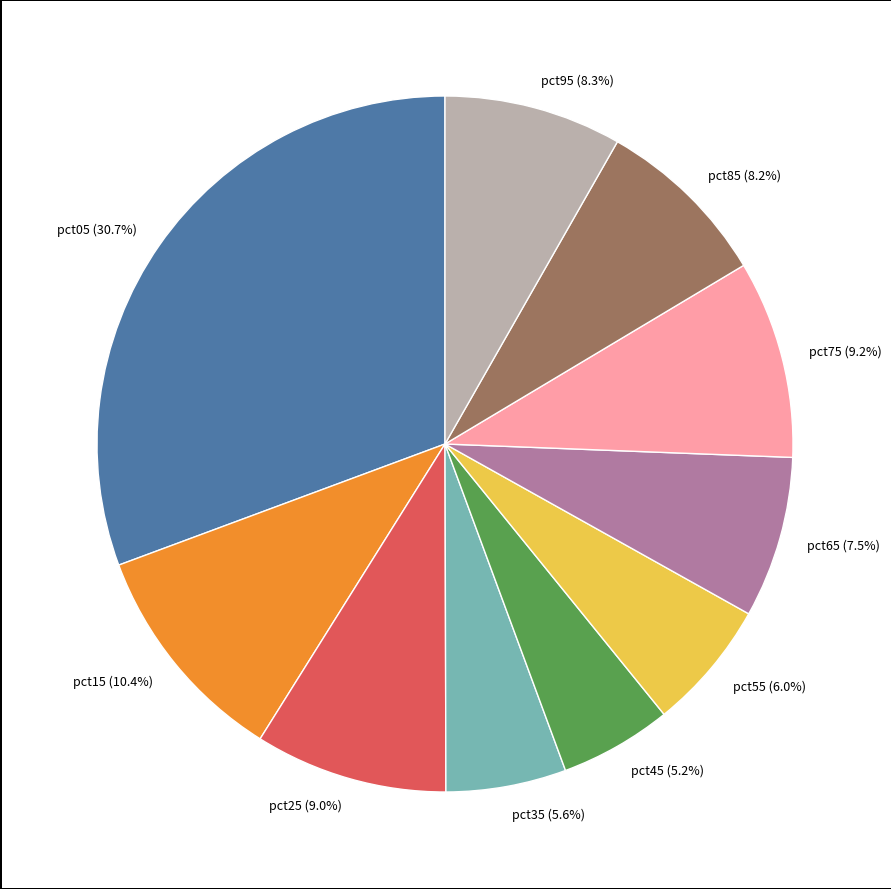

Count the number of slices in the pie.

10